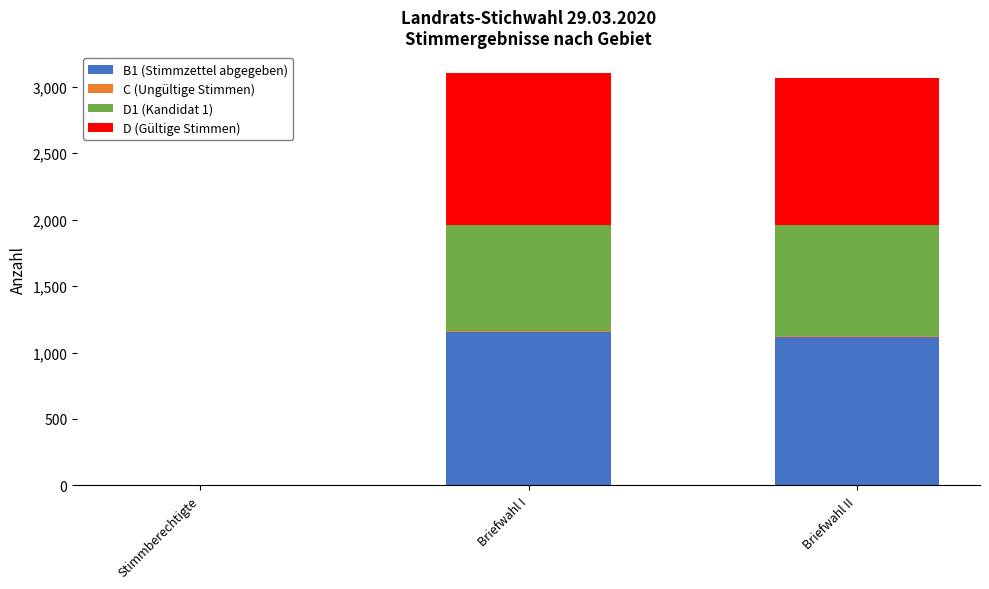

The B1 (Stimmzettel abgegeben) series shows 1582 at Briefwahl I. True or false?

False